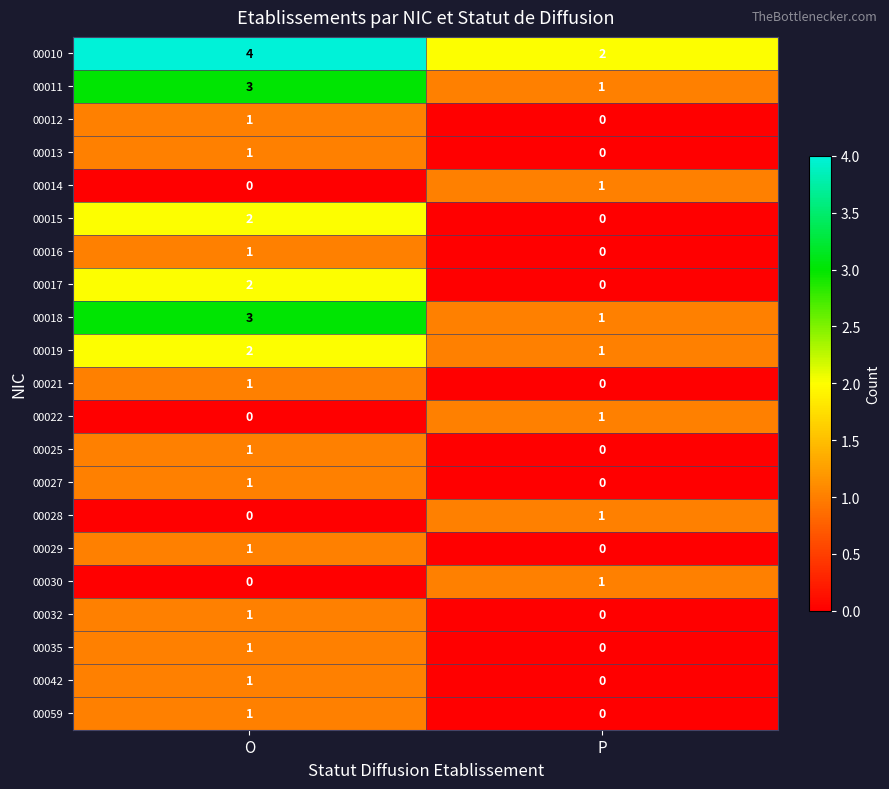

At which label is 00021 closest to 0?

P